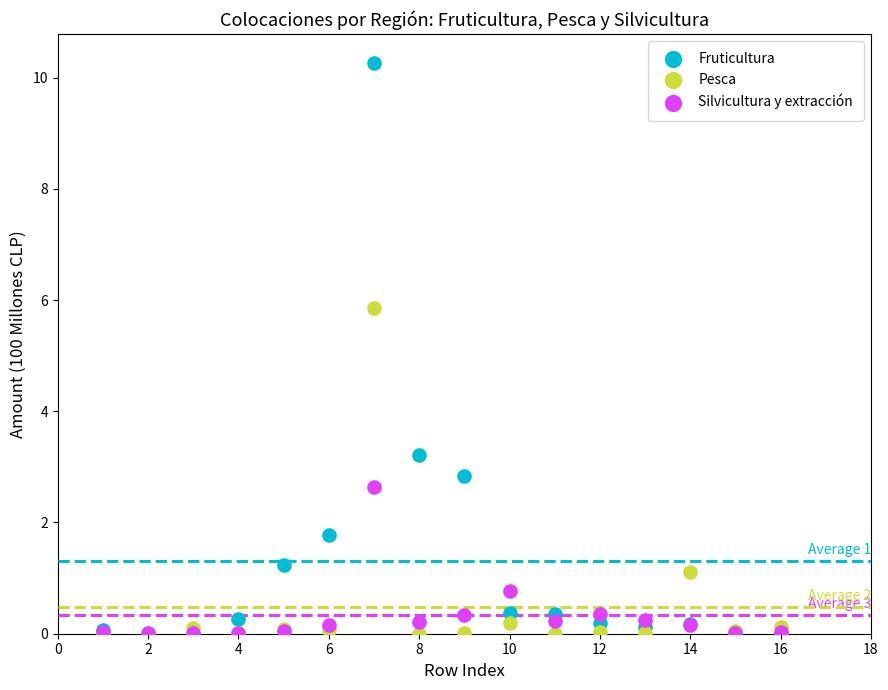

Across all series, what Y value is closest to 5?

5.9